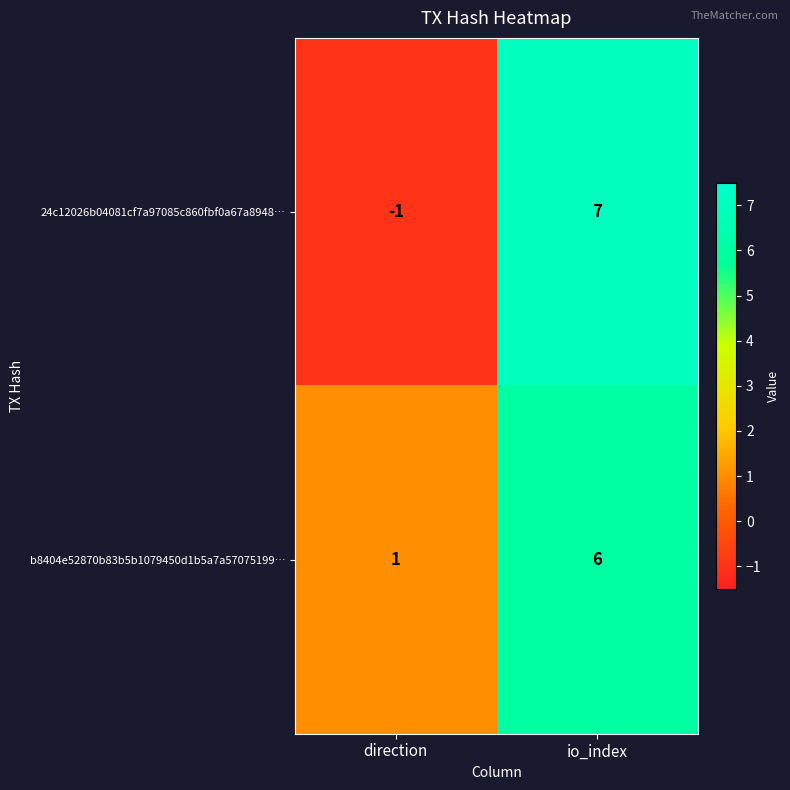

Which series has the largest total across all categories?

b8404e52870b83b5b1079450d1b5a7a57075199…